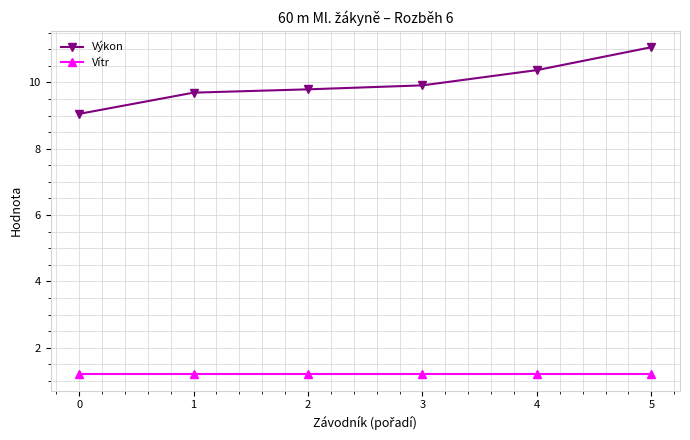

True or false: Výkon and Vítr cross at least once.

False